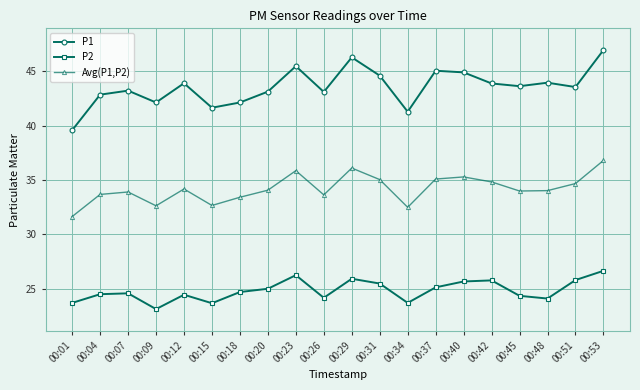

What is the approximate value of Avg(P1,P2) at 00:51?

34.7